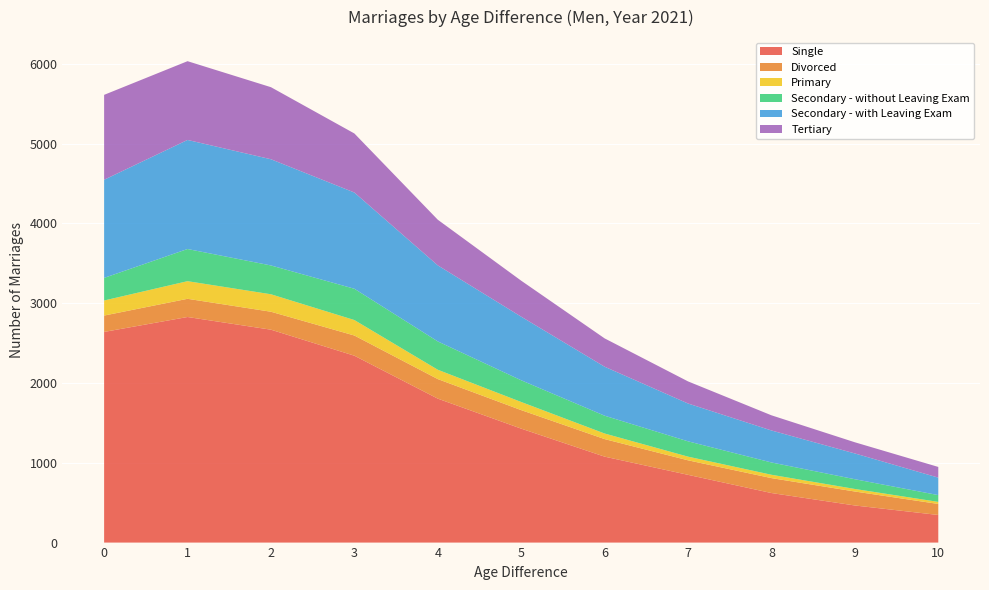

Reading left to right, extract all data points from this chart.

Single: 2640	2827	2668	2342	1804	1428	1077	849	621	465	346
Divorced: 205	228	225	253	245	232	220	182	187	175	138
Primary: 189	221	219	194	117	102	70	46	42	32	26
Secondary - without Leaving Exam: 283	403	361	392	355	272	223	192	154	122	85
Secondary - with Leaving Exam: 1230	1367	1331	1206	953	797	614	474	401	323	219
Tertiary: 1064	987	903	740	572	451	355	277	190	140	134